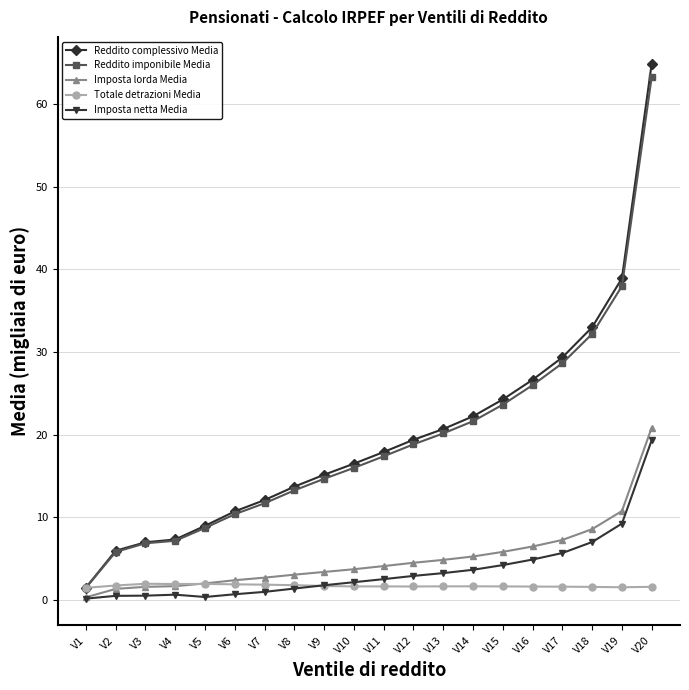

Which series changed the most between V12 and V19?

Reddito complessivo Media